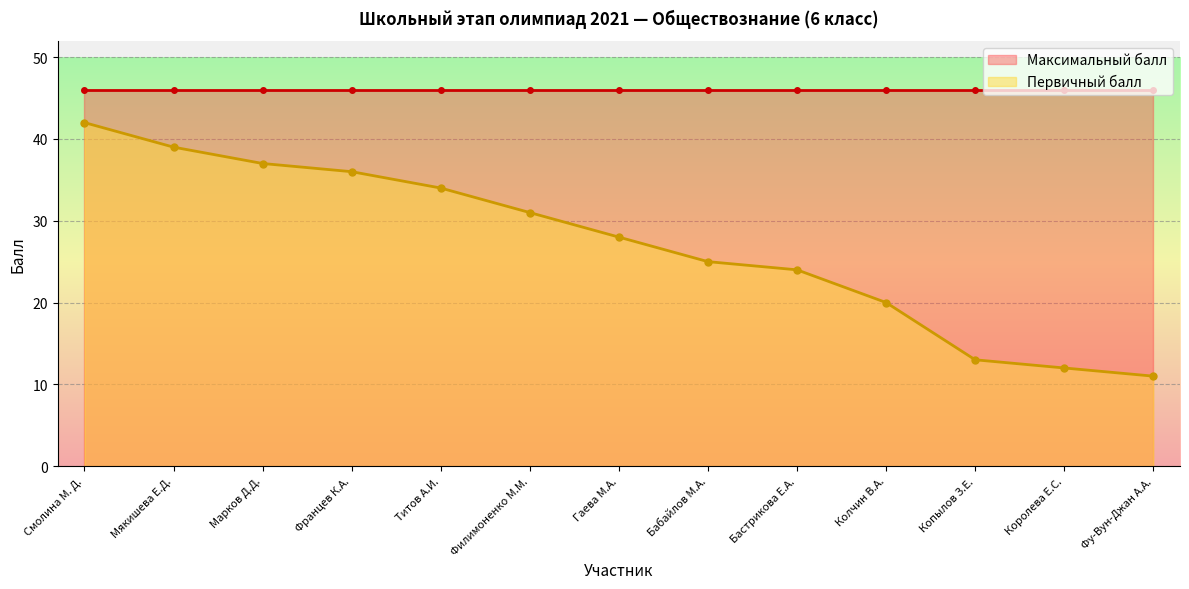

How many data points are less than 28?

6